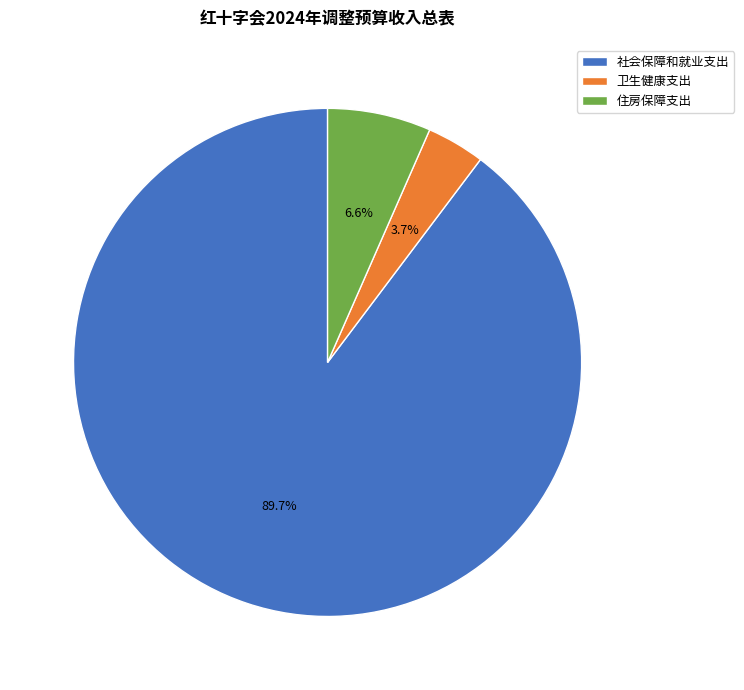

Which has a higher value, 住房保障支出 or 卫生健康支出?

住房保障支出